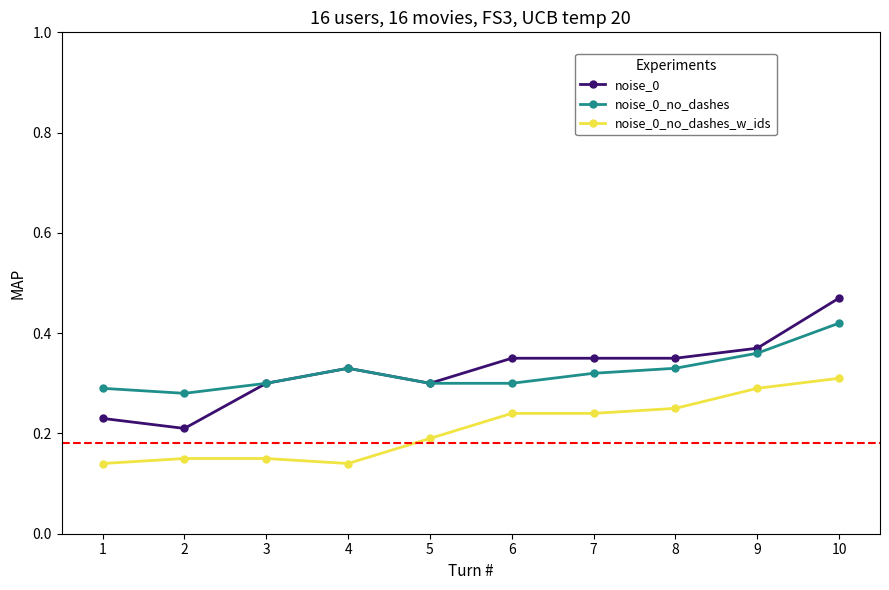

Which series has the widest spread of values?

noise_0